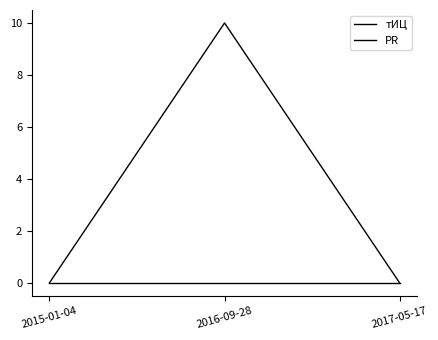

How many categories are shown in the chart?

3